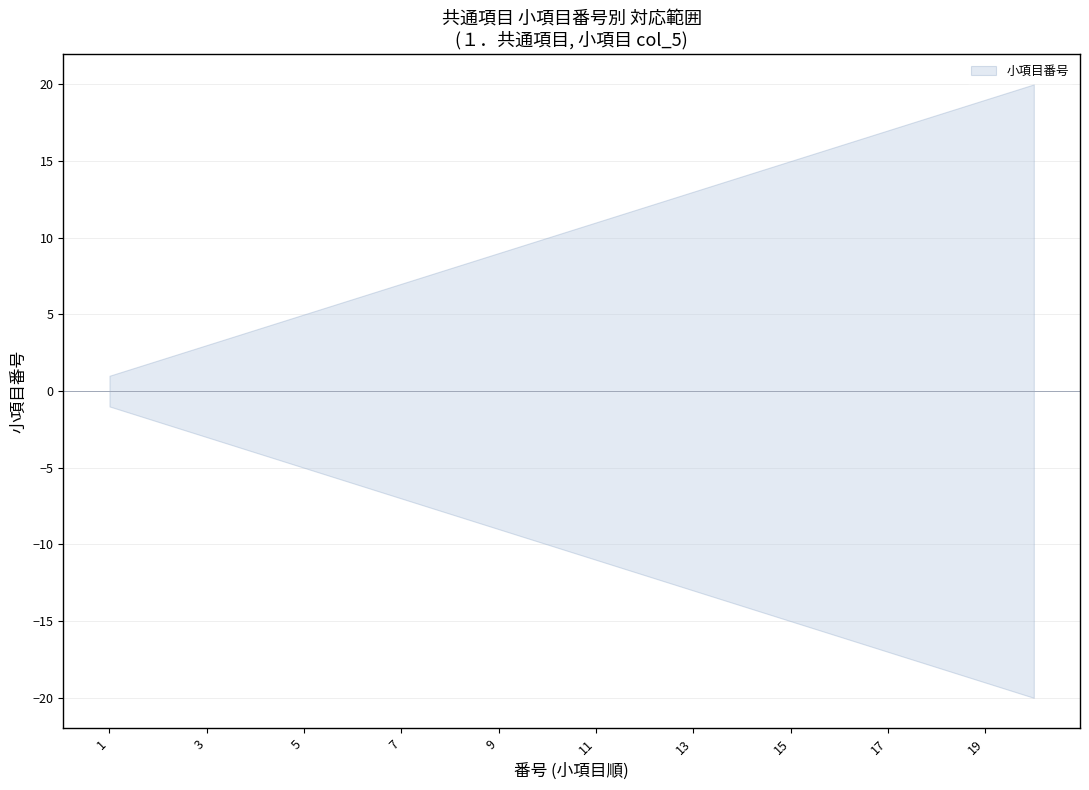

Where is the data nearest to the value 10?

10